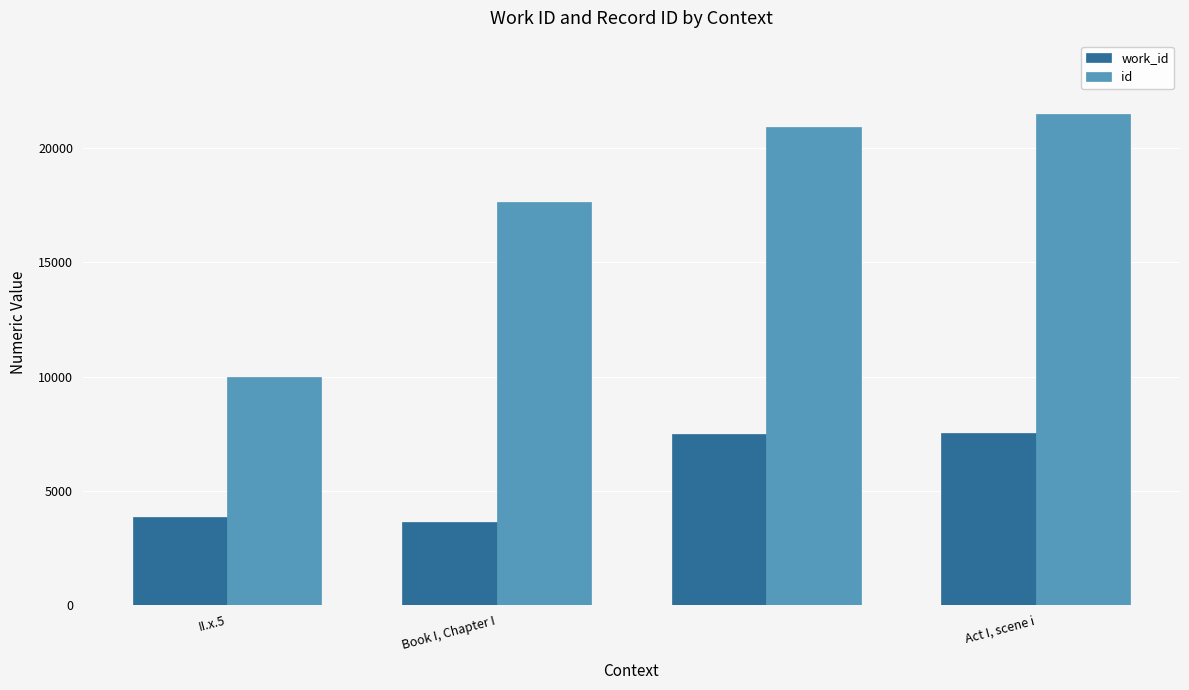

What is the minimum value for id?

9966